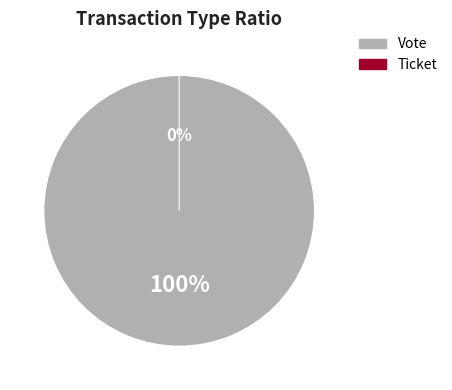

How many slices are in this pie chart?

2